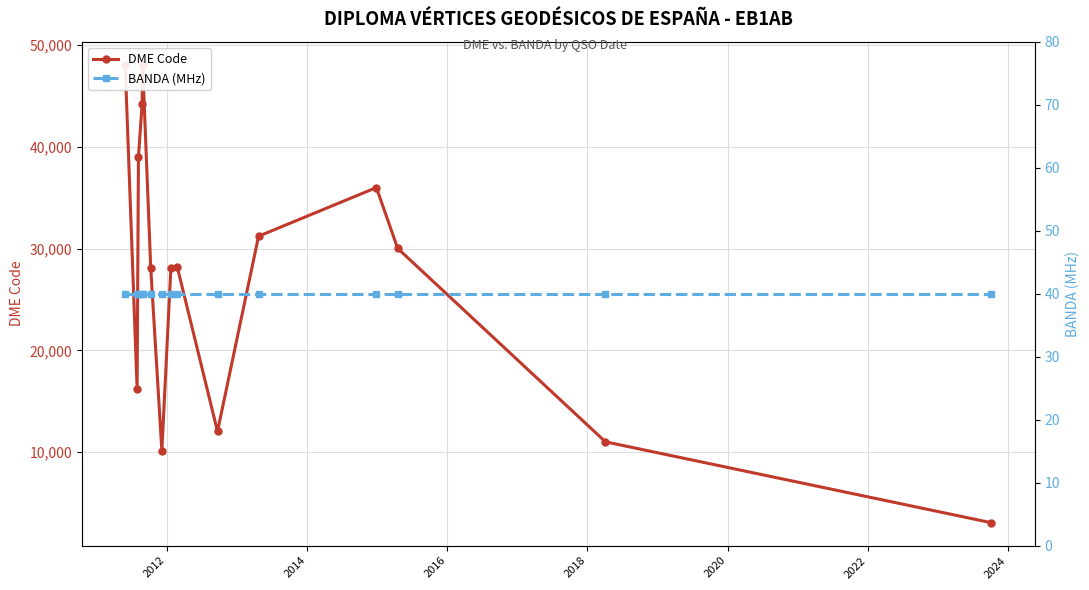

The value of DME Code at 2020 is 45596. True or false?

False